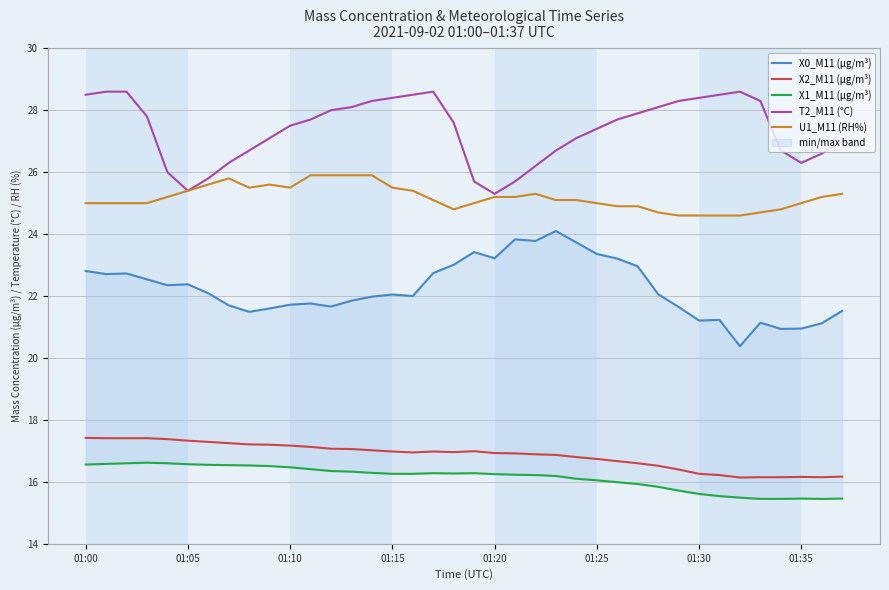

What are all the series names shown in the legend?

X0_M11 (μg/m³), X2_M11 (μg/m³), X1_M11 (μg/m³), T2_M11 (°C), U1_M11 (RH%)